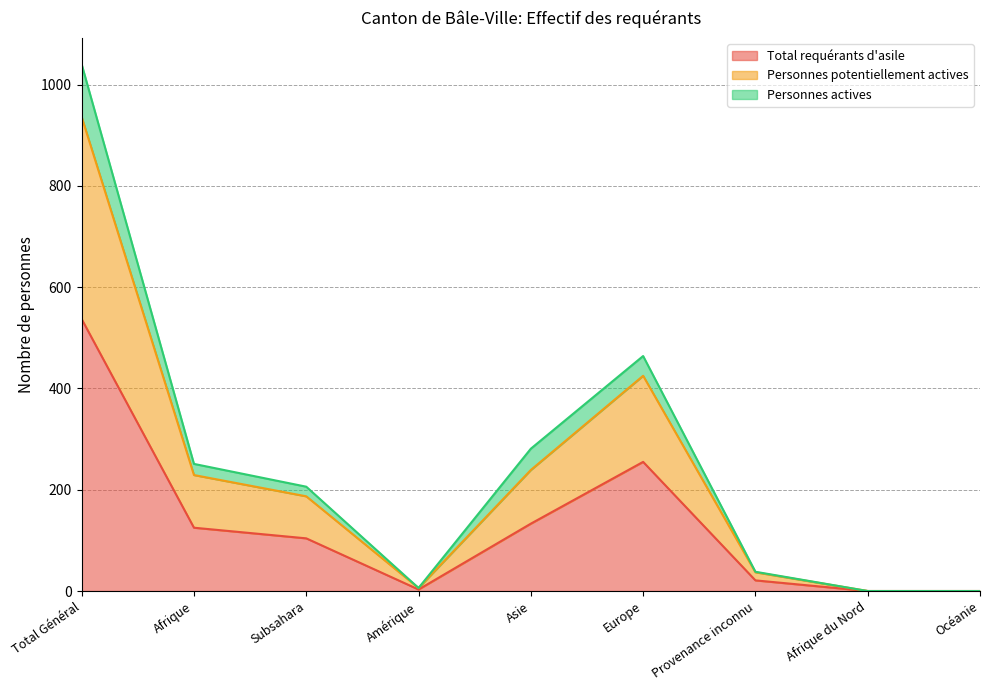

The Total requérants d'asile series shows 125 at Afrique. True or false?

True